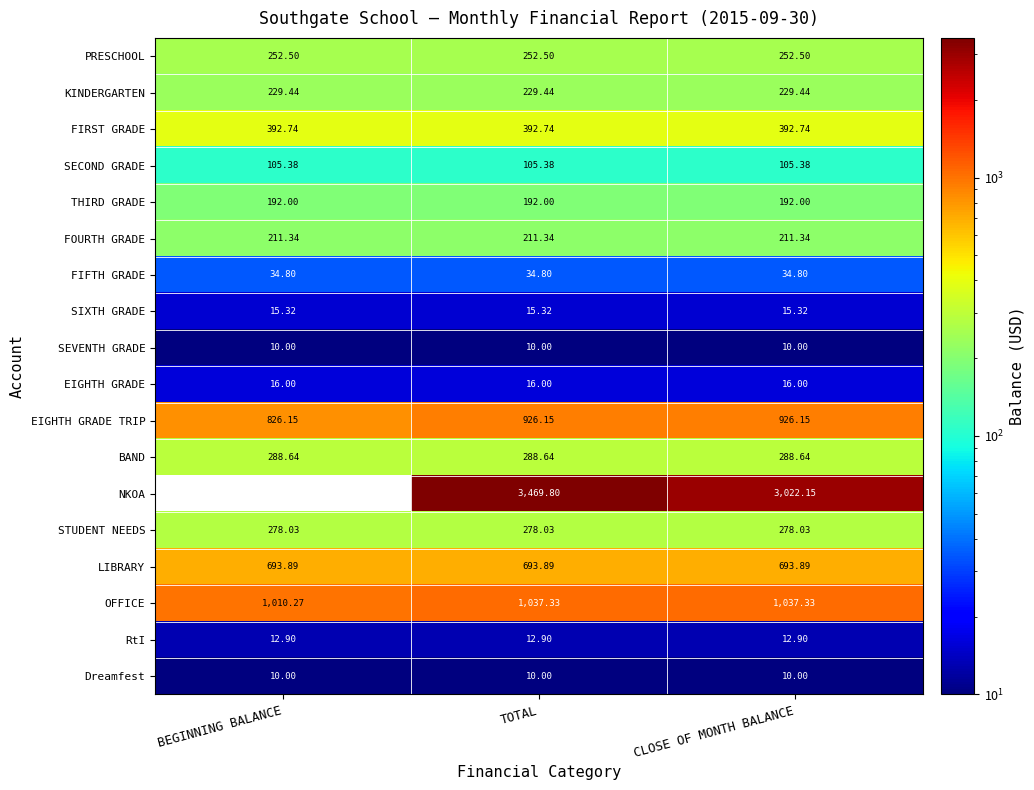

Between TOTAL and CLOSE OF MONTH BALANCE, which series saw the biggest shift?

NKOA